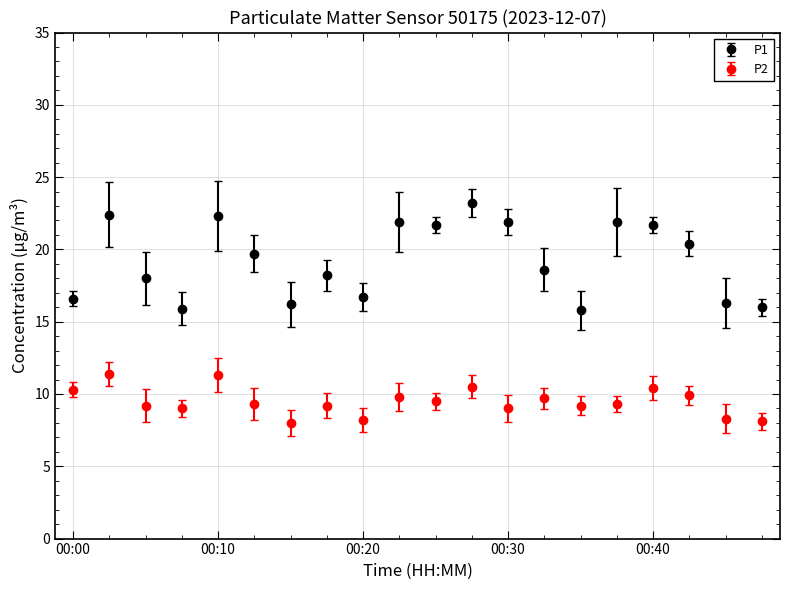

Which series has the largest total across all categories?

P1